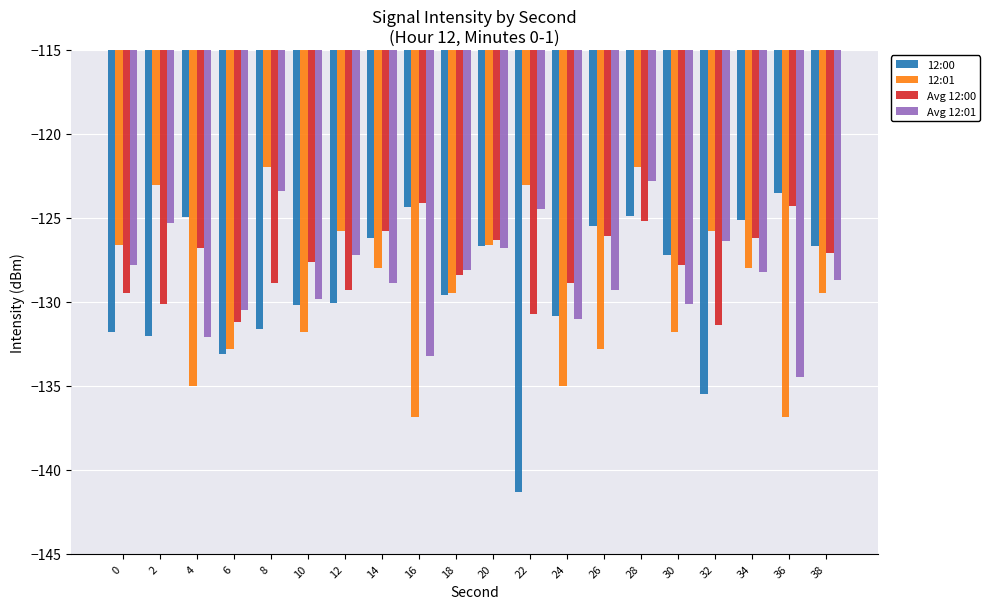

How many categories are shown in the chart?

20